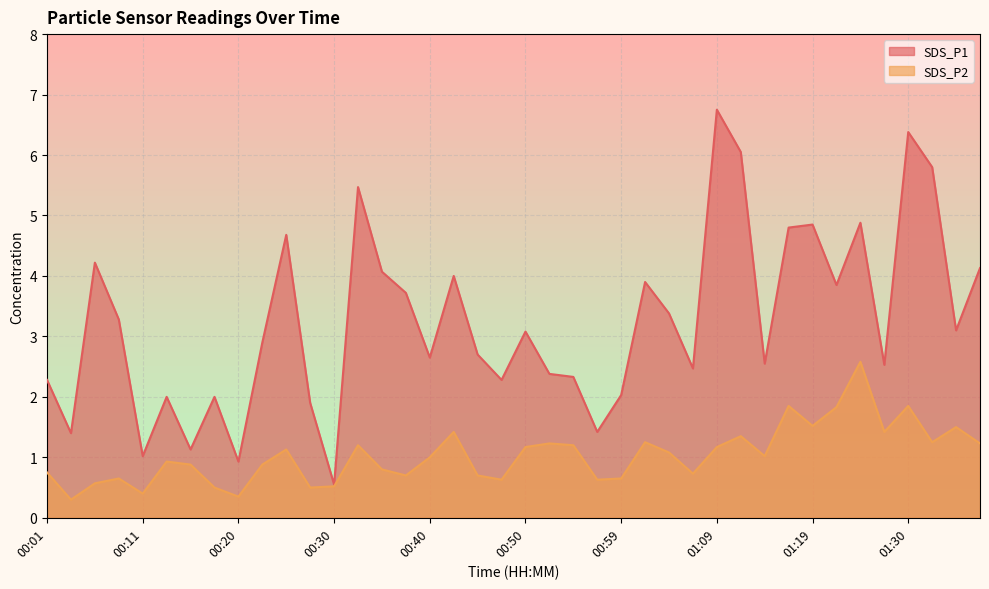

Reading left to right, list all the values displayed in this chart.

SDS_P1: 2.3	1.4	4.2	3.3	1.0	2.0	1.1	2.0	0.9	2.9	4.7	1.9	0.6	5.5	4.1	3.7	2.6	4.0	2.7	2.3	3.1	2.4	2.3	1.4	2.0	3.9	3.4	2.5	6.8	6.0	2.5	4.8	4.8	3.9	4.9	2.5	6.4	5.8	3.1	4.1
SDS_P2: 0.8	0.3	0.6	0.7	0.4	0.9	0.9	0.5	0.3	0.9	1.1	0.5	0.5	1.2	0.8	0.7	1.0	1.4	0.7	0.6	1.2	1.2	1.2	0.6	0.7	1.2	1.1	0.7	1.2	1.4	1.0	1.9	1.5	1.8	2.6	1.4	1.9	1.2	1.5	1.2